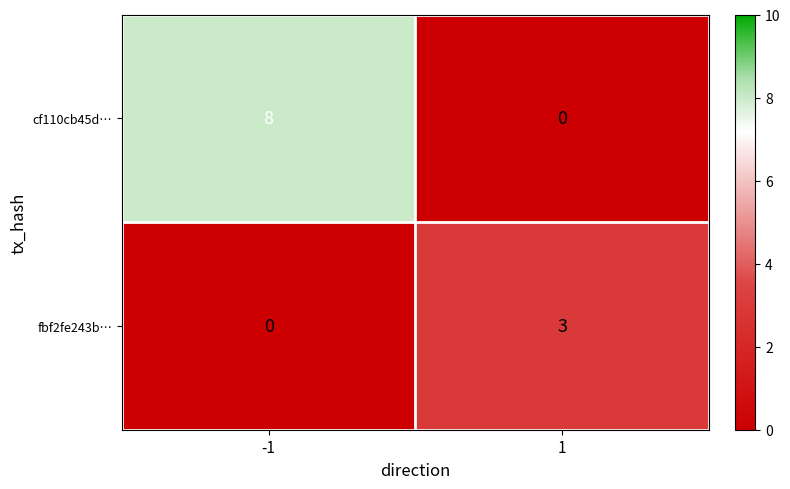

Is the value of fbf2fe243b… at -1 greater than the value of cf110cb45d… at 1?

No